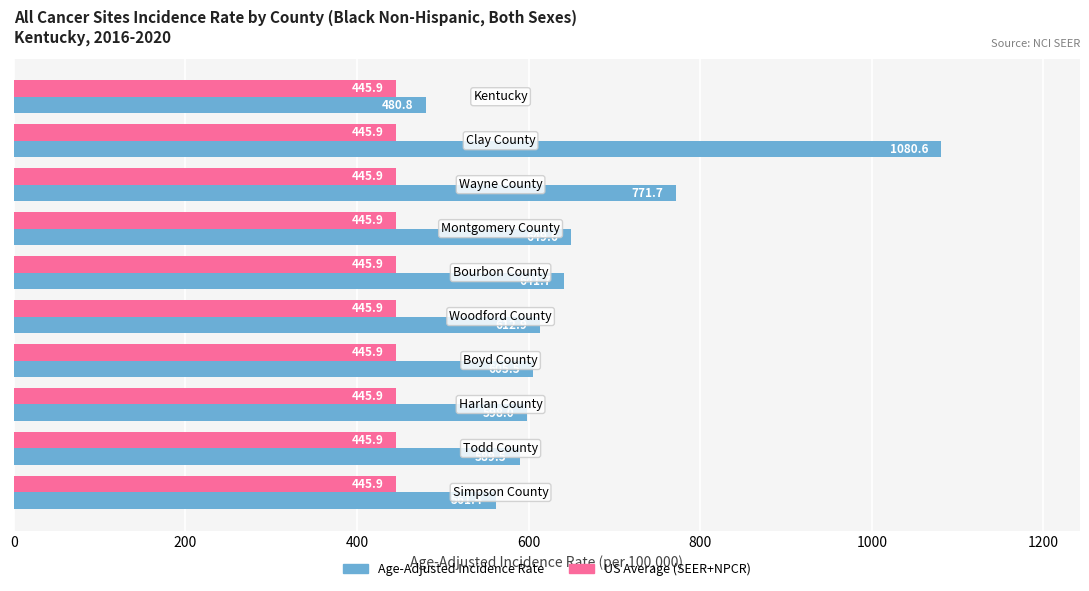

What is the average value of the US Average (SEER+NPCR) series?

445.9